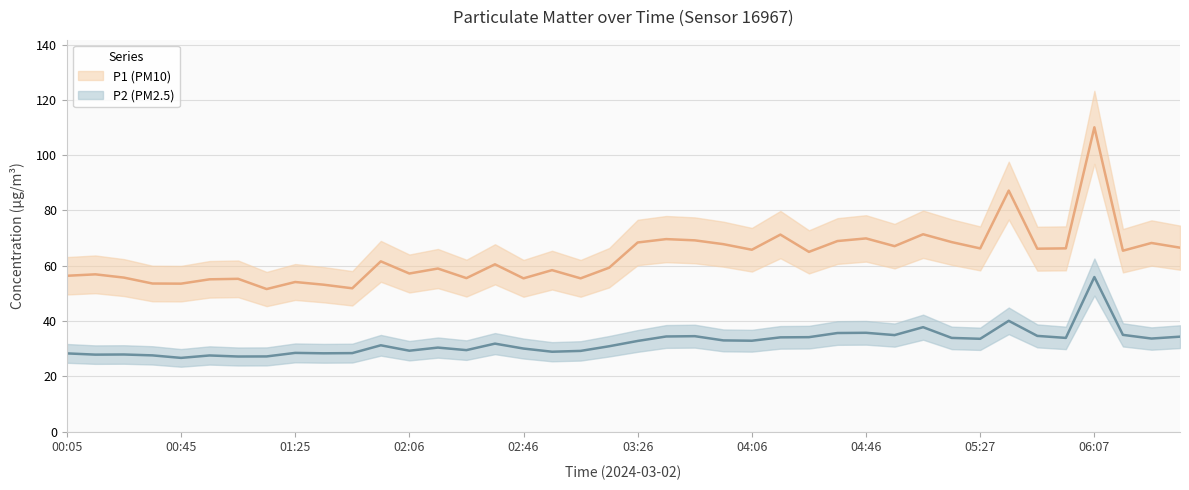

True or false: P2 (PM2.5) and P1 (PM10) intersect in this chart.

False